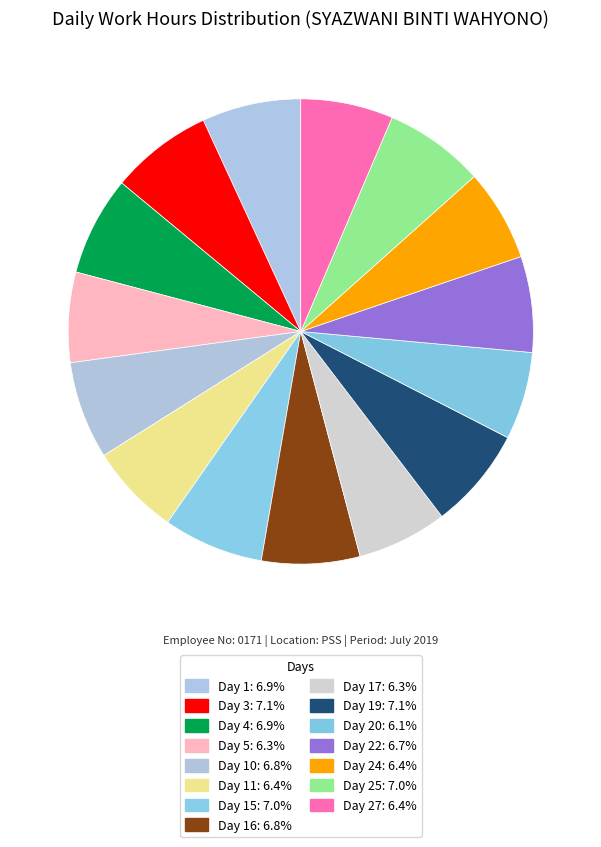

What is the largest slice in the pie chart?

Day 3